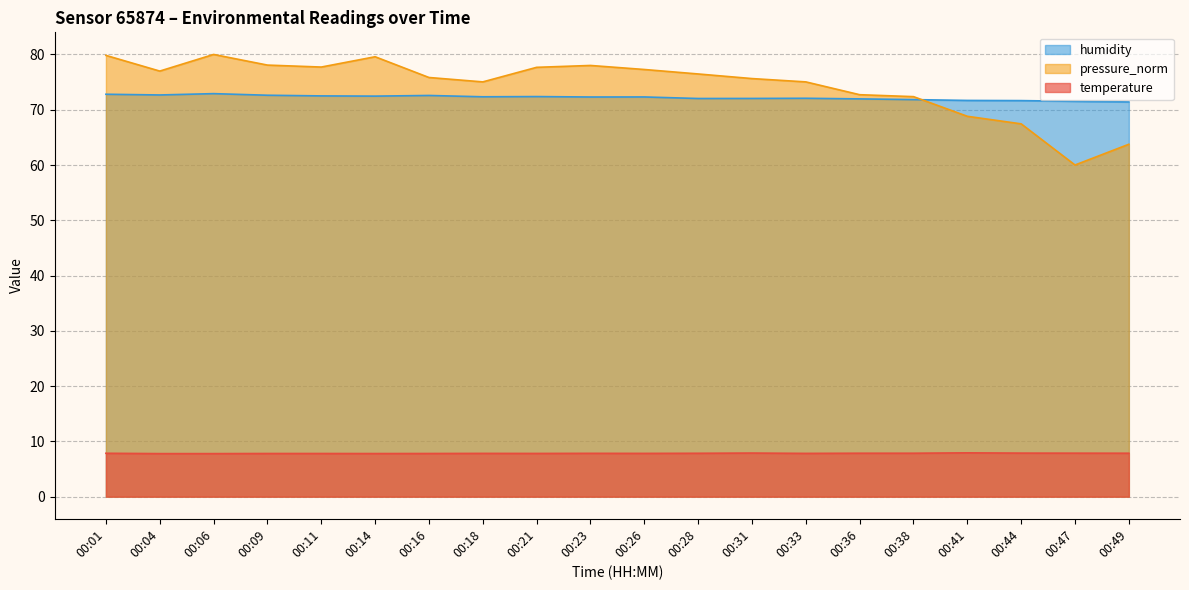

What is the value of the temperature point at the 14th from the left?

7.8